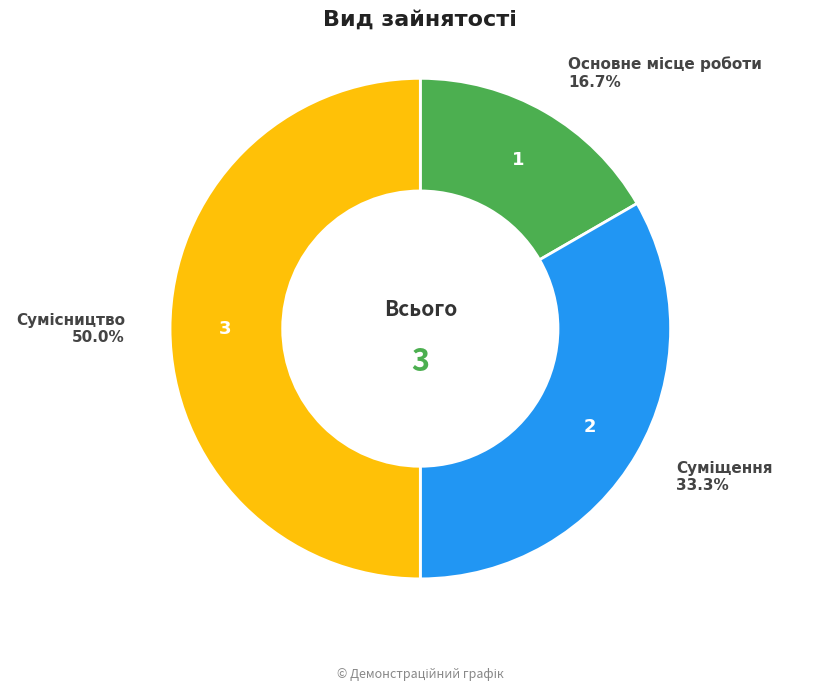

How many slices are in this pie chart?

3